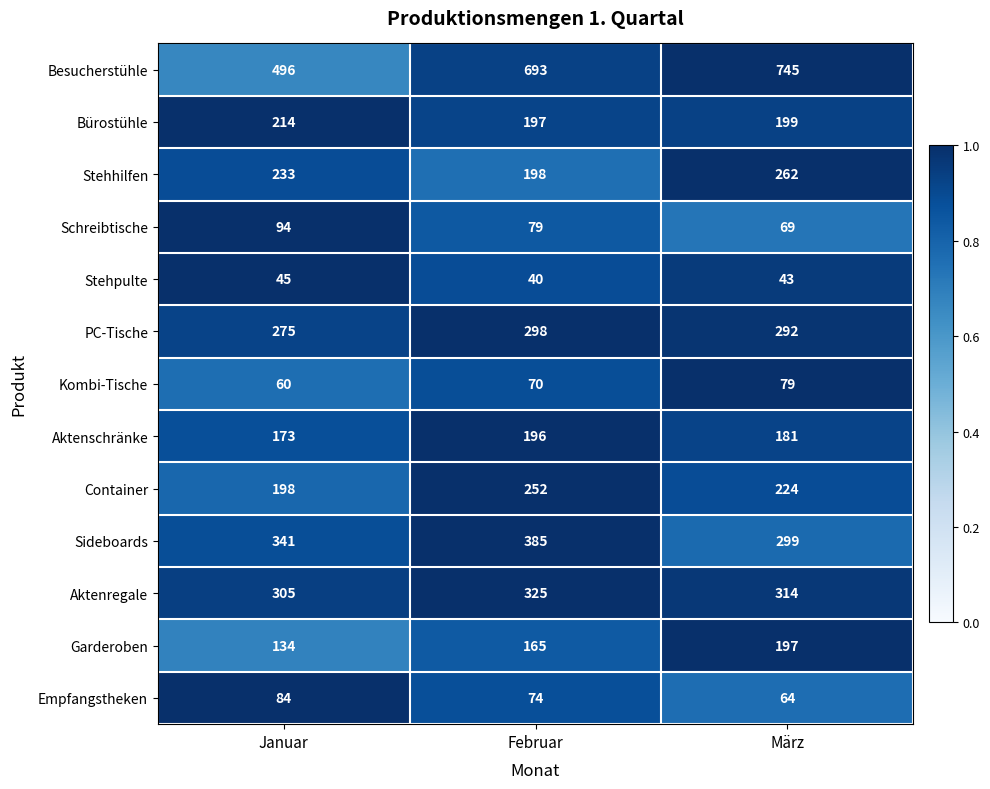

Which series has the largest range (max minus min)?

Besucherstühle